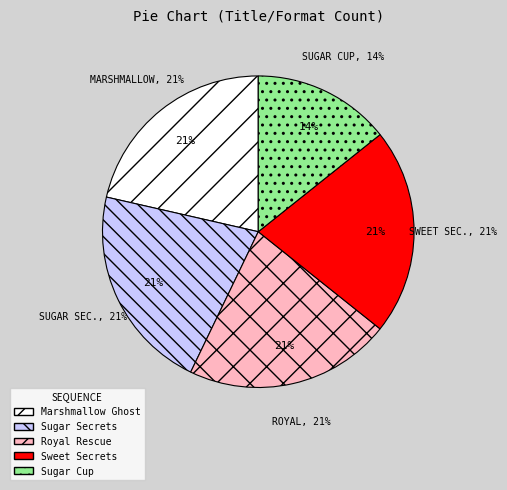

To the nearest percent, what portion does Sugar Secrets represent?

21%